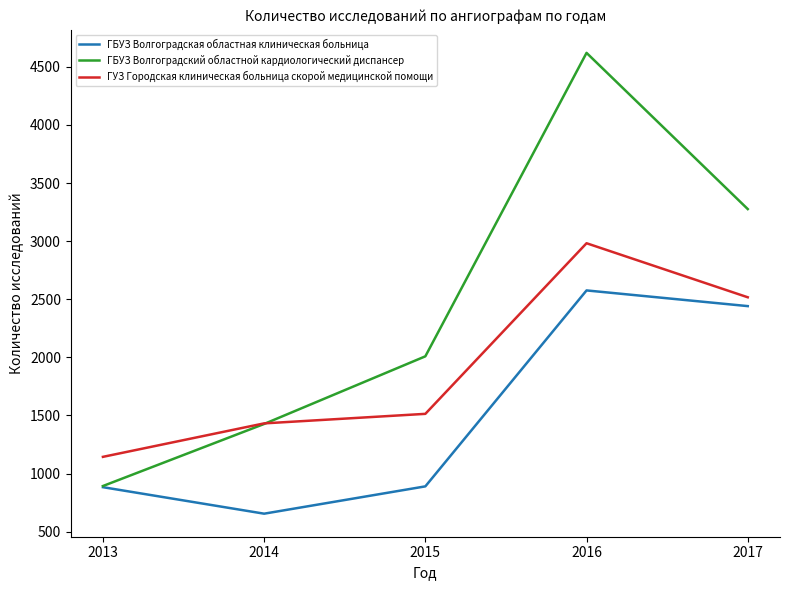

How many lines are shown in the chart?

3